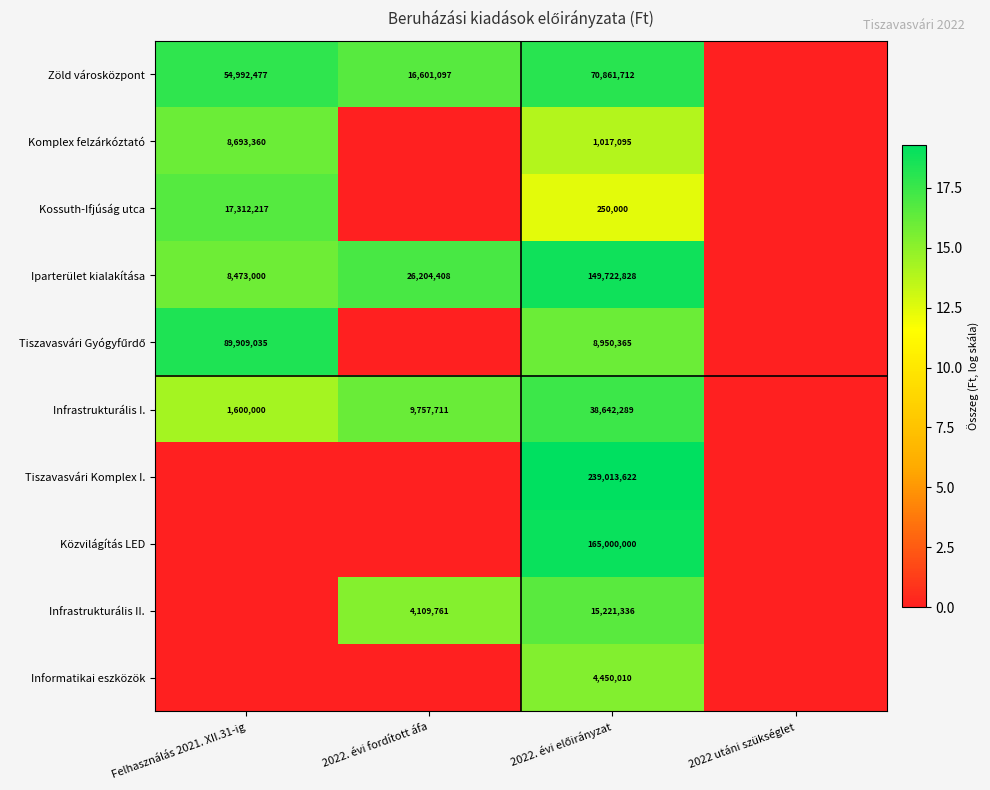

The Iparterület kialakítása series shows 3079397 at Felhasználás 2021. XII.31-ig. True or false?

False